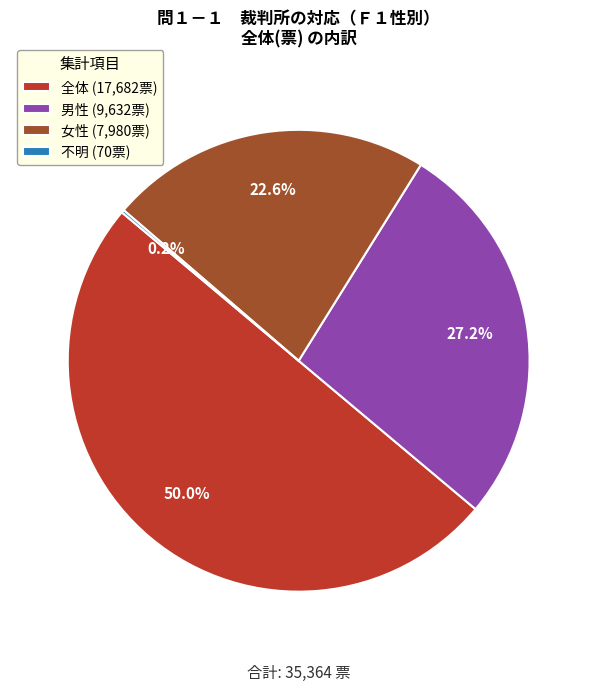

Between 女性 (7,980票) and 全体 (17,682票), which is larger?

全体 (17,682票)